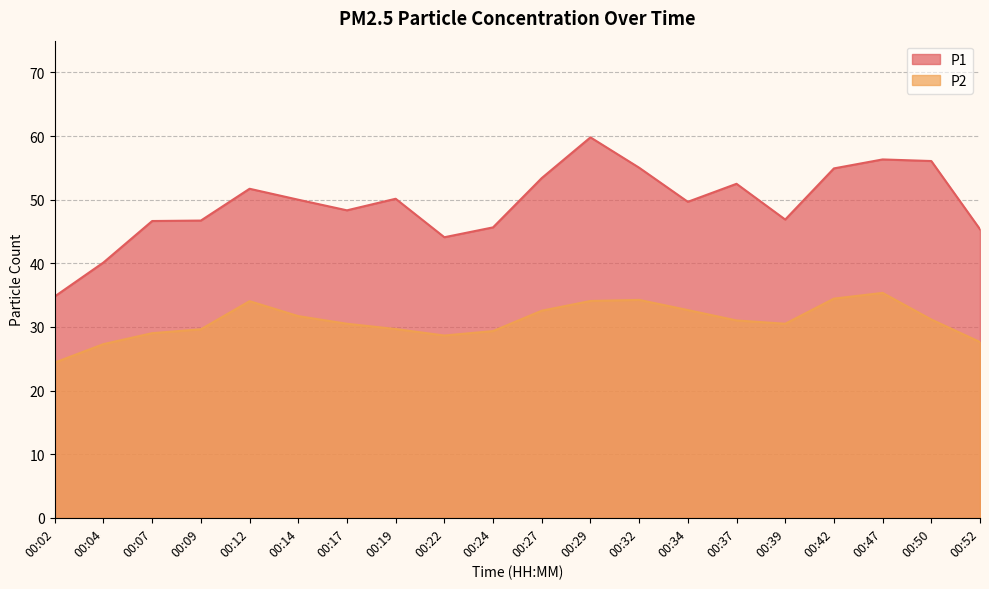

Rank the categories by P2 value from lowest to highest.

00:02, 00:04, 00:52, 00:22, 00:07, 00:24, 00:09, 00:19, 00:17, 00:39, 00:37, 00:50, 00:14, 00:27, 00:34, 00:12, 00:29, 00:32, 00:42, 00:47